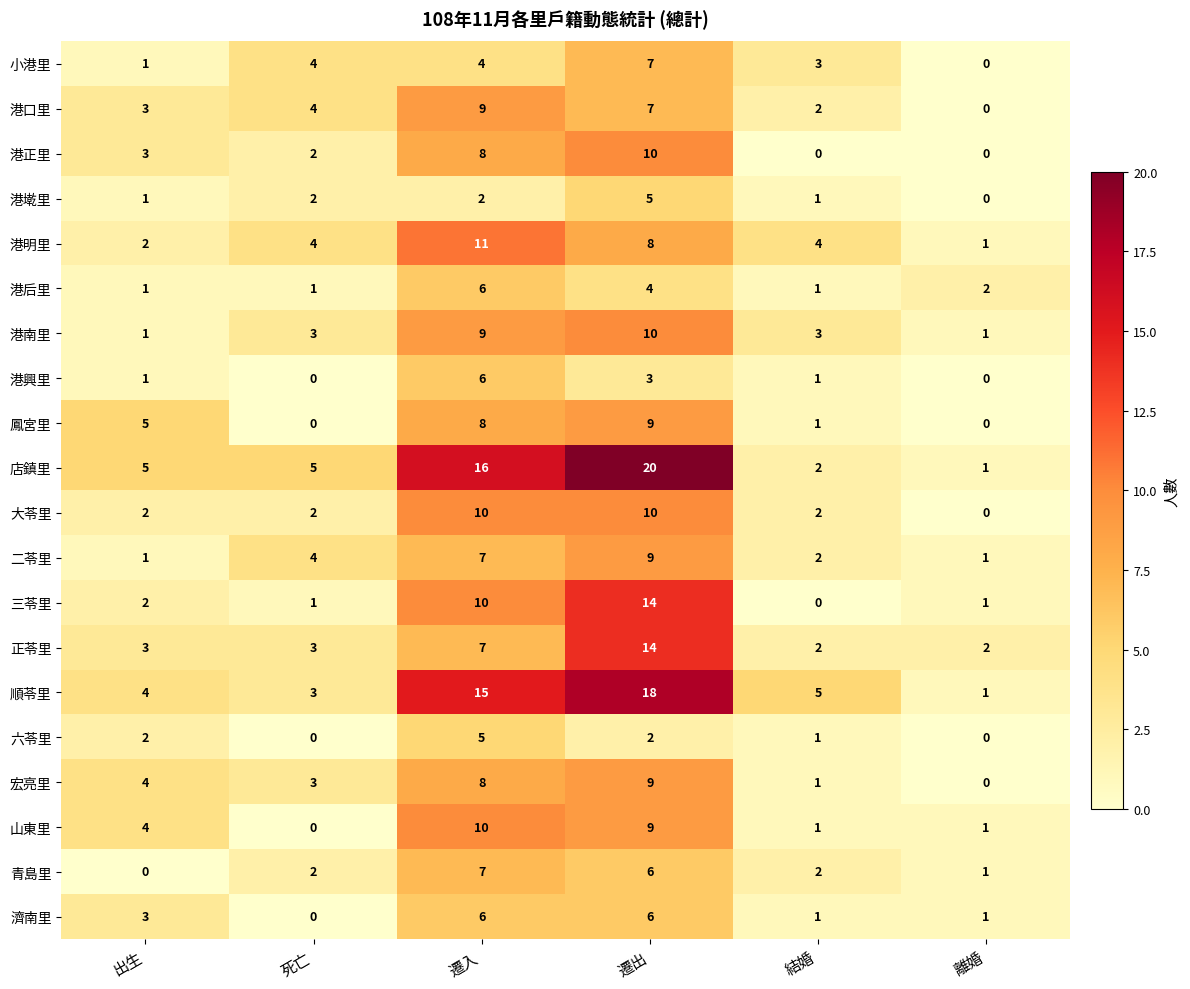

The value of 青島里 at 遷入 is 4. True or false?

False